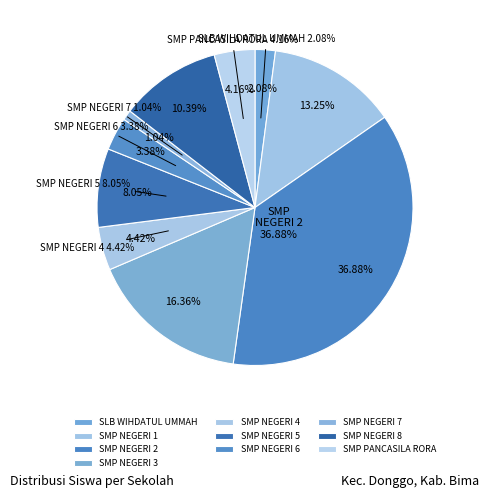

What percentage is the SMP NEGERI 1 DONGGO slice, to the nearest percent?

13%